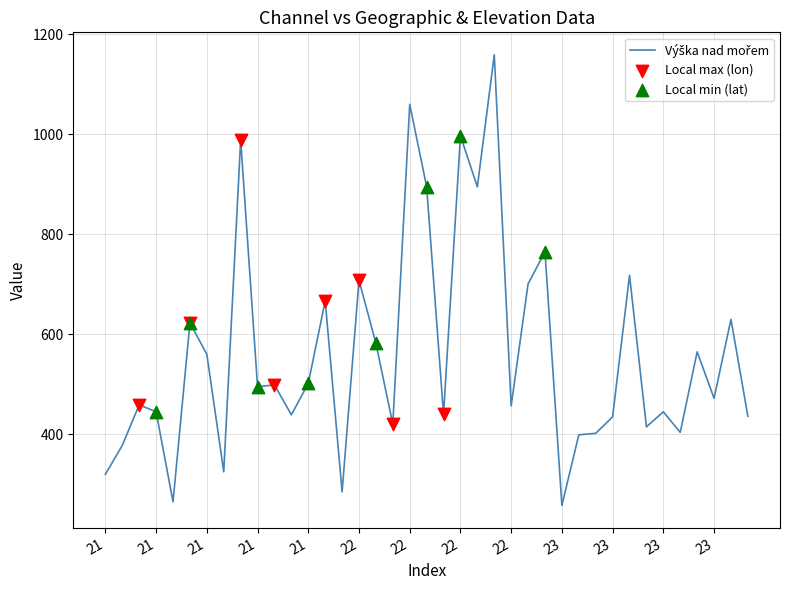

What is the minimum value shown in the chart?

258